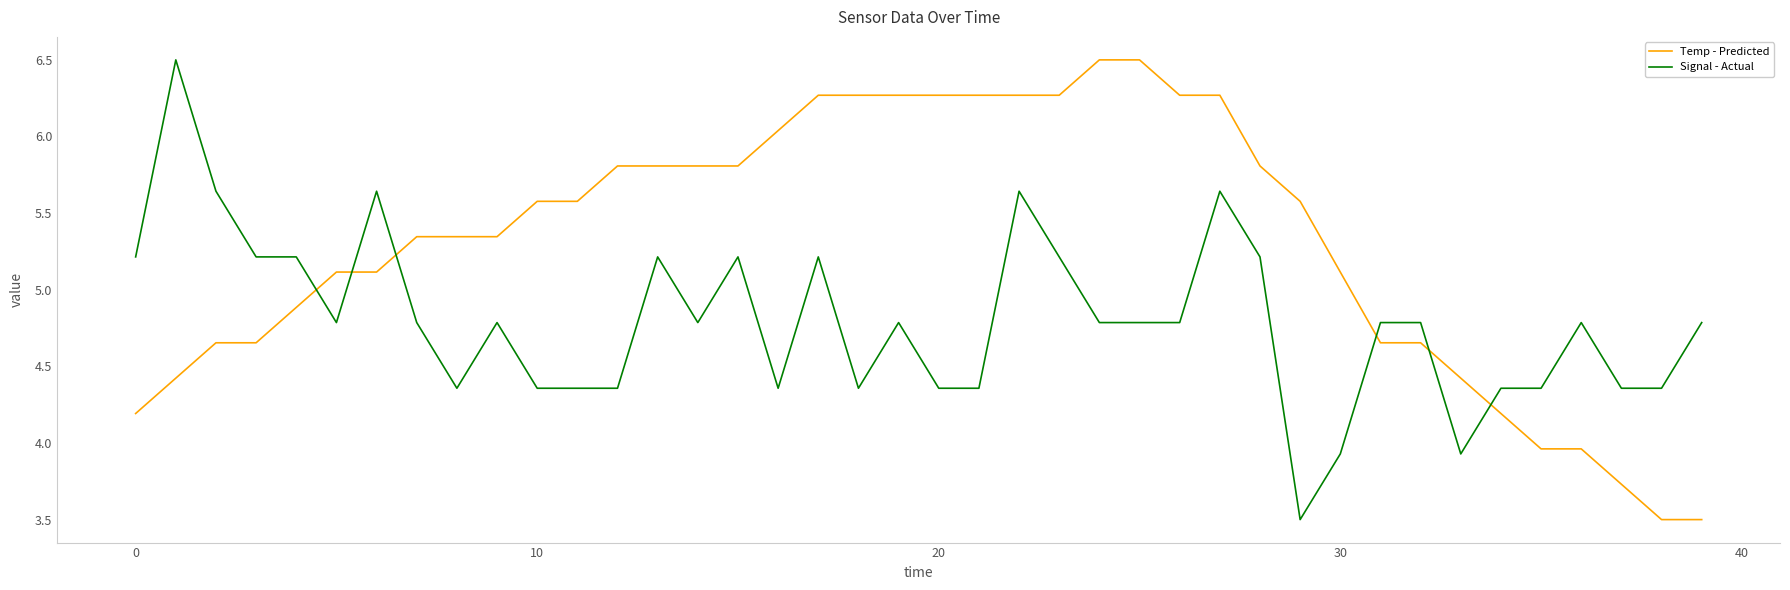

Rank the series by their average value, from lowest to highest.

Signal - Actual, Temp - Predicted